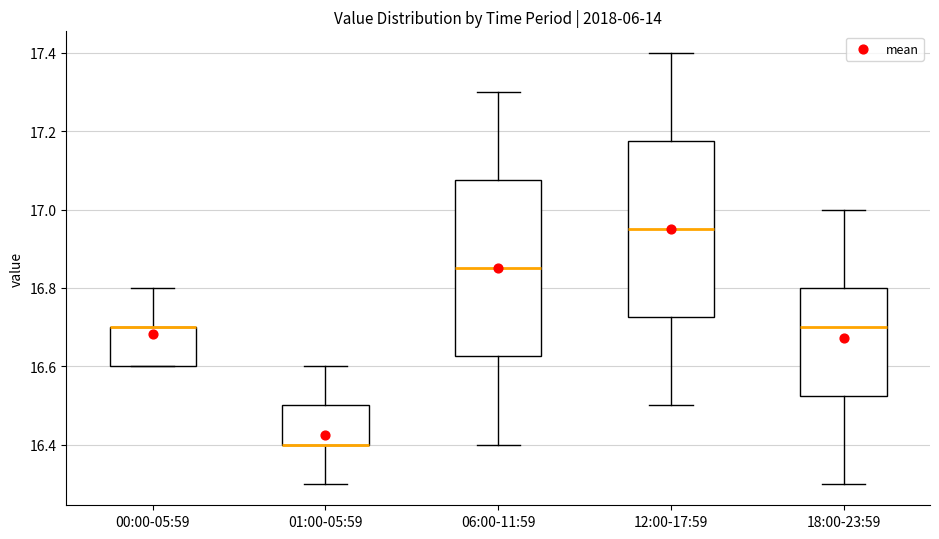

Where does the lower whisker of the box for 01:00-05:59 end on the y-axis? The values are not printed on the chart, so give them approximately, as read against the axis.

16.30